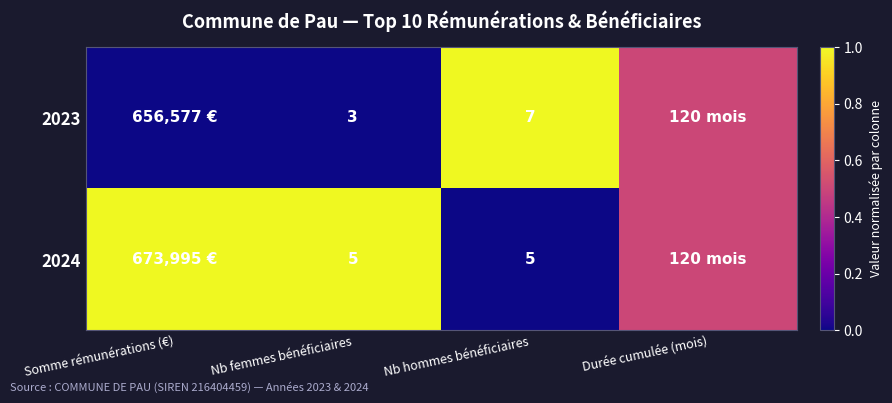

The value of 2023 at Nb hommes bénéficiaires is 7.0. True or false?

True